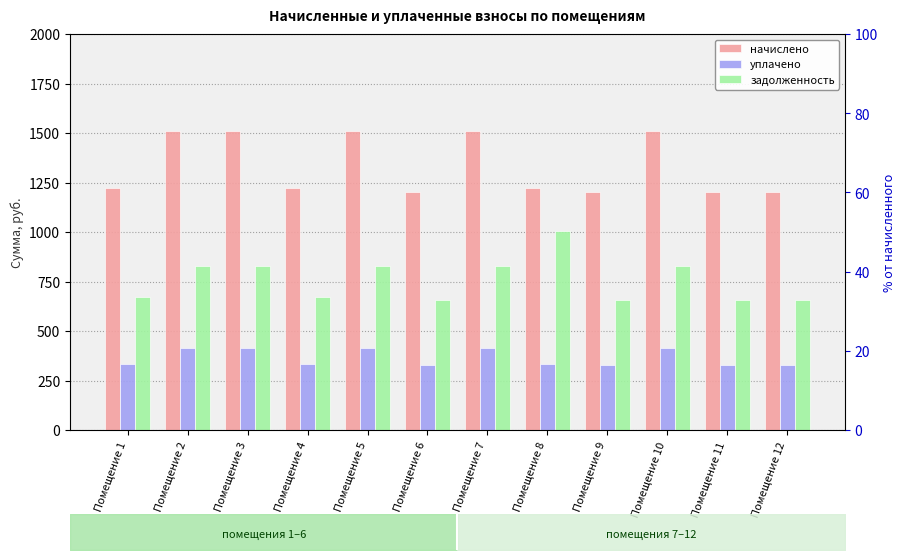

At Помещение 5, list the series in order from smallest to largest.

уплачено, задолженность, начислено